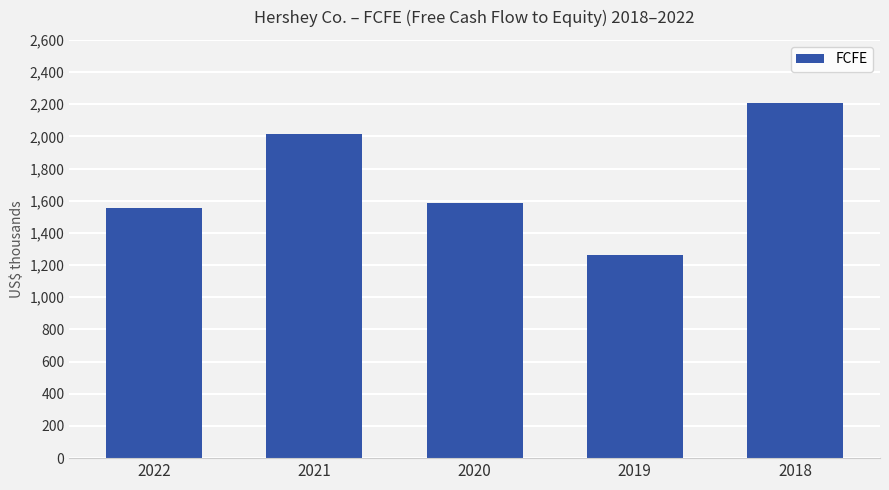

Are the bars horizontal?

No